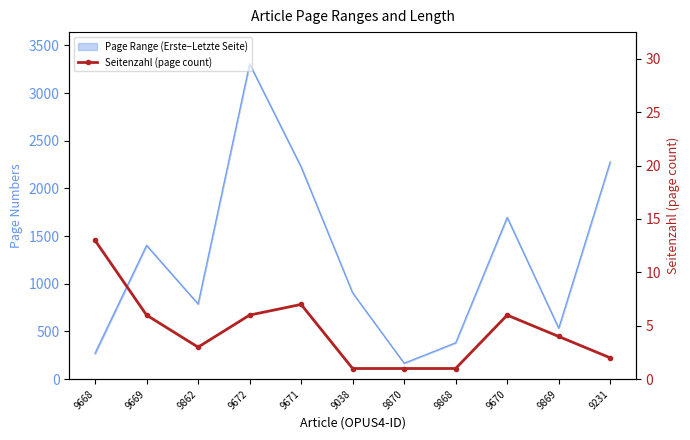

How many data points are less than 4?

5